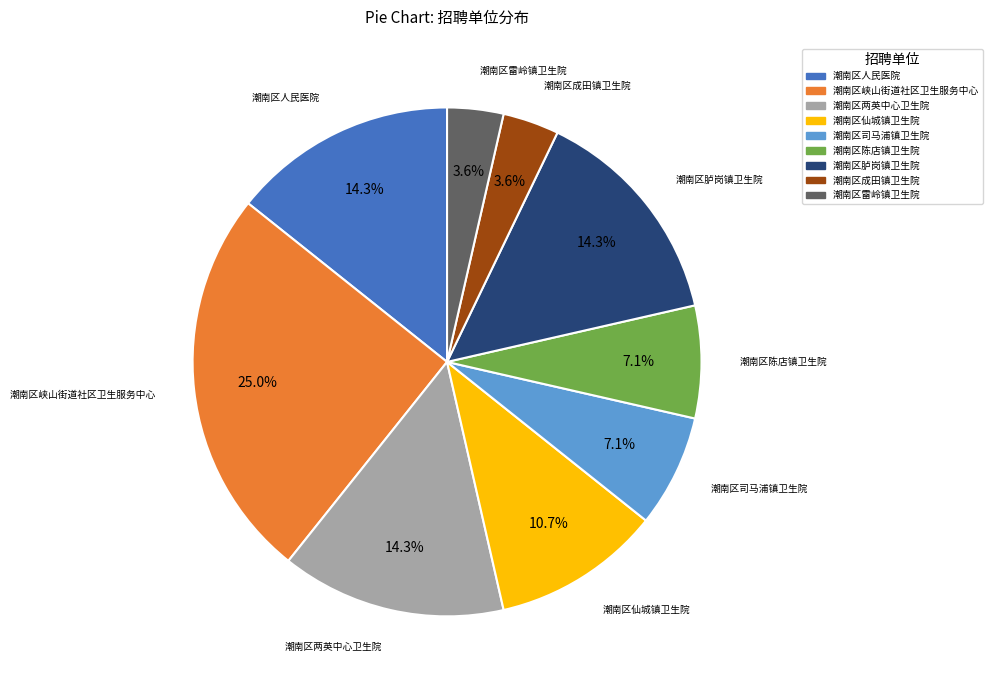

To the nearest percent, what is the average slice percentage?

11%